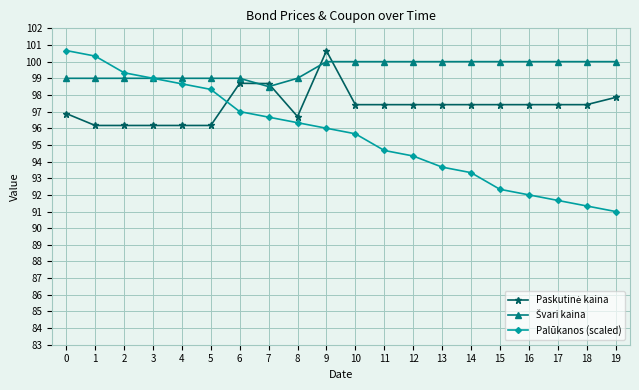

Count the number of data series in this chart.

3